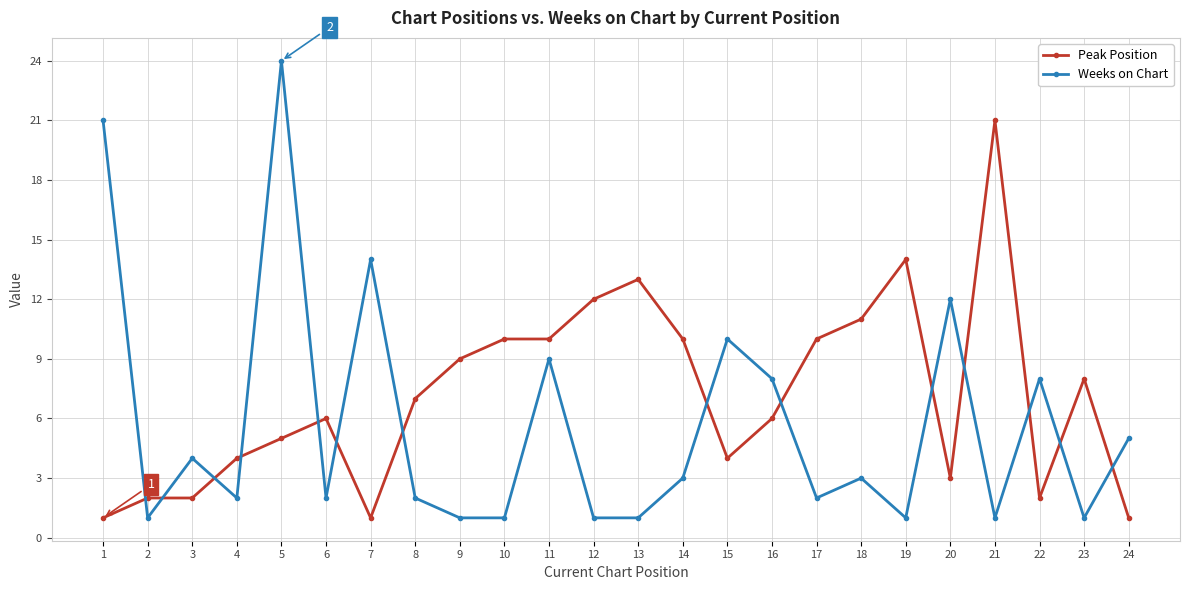

Does the chart have visible grid lines?

Yes